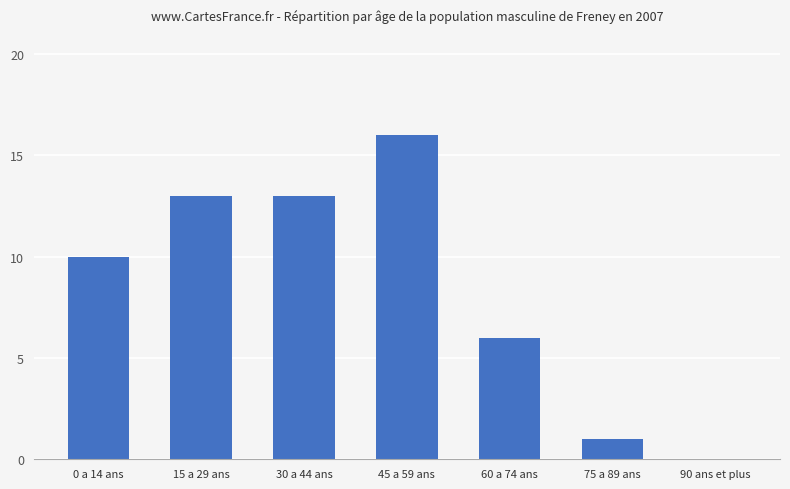

Which category has the highest value across all series?

45 a 59 ans